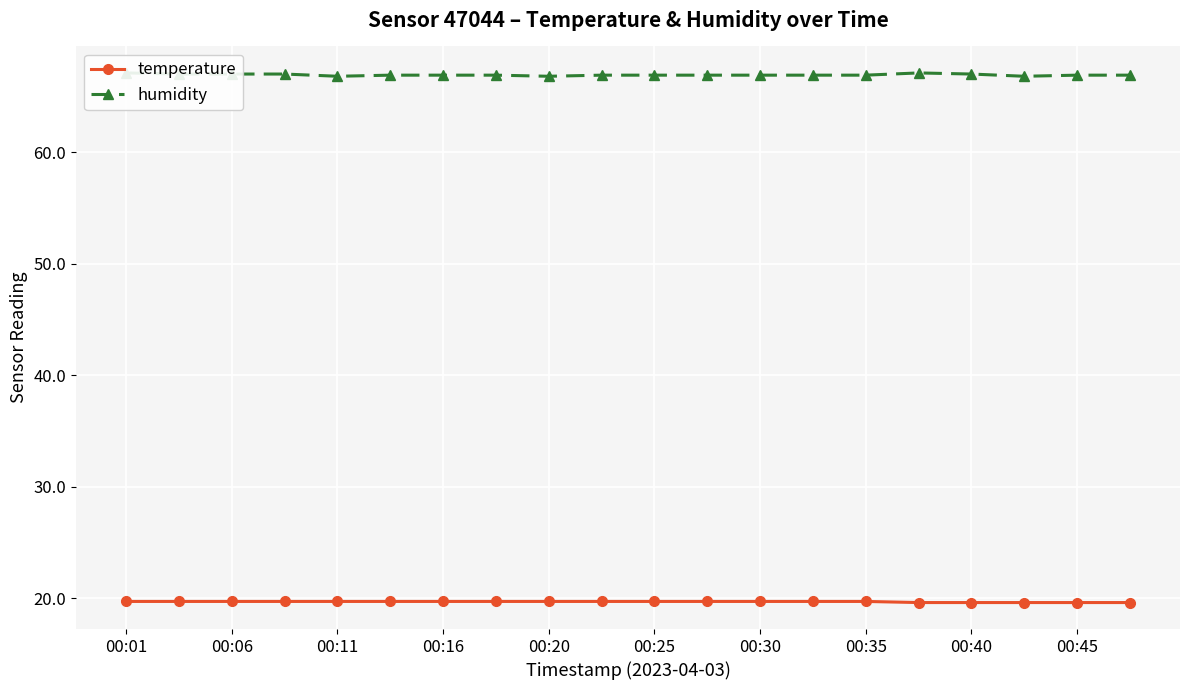

Which category has the highest value in the humidity series?

00:01